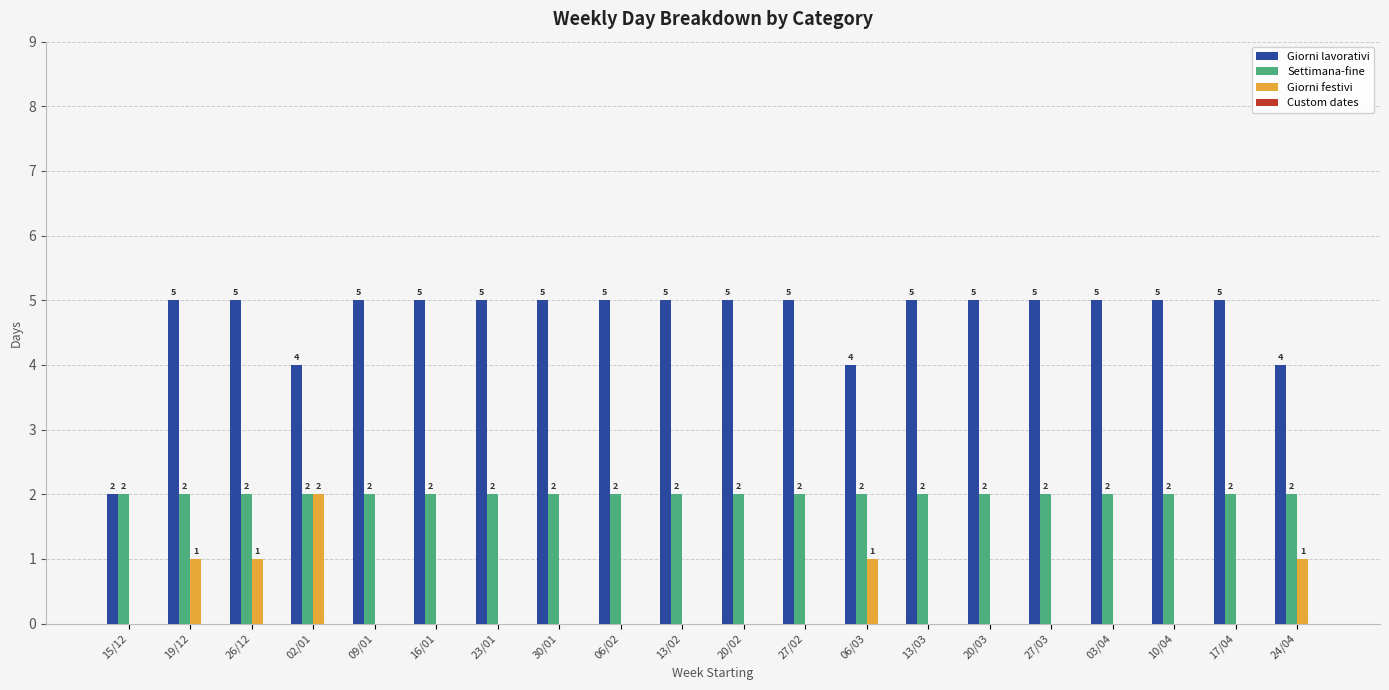

What is the spread (max minus min) of values at 23/01?

5